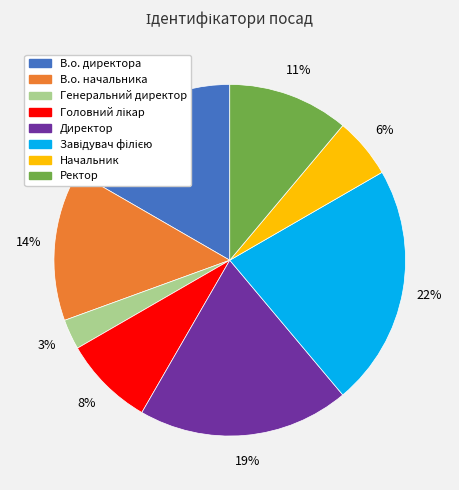

To the nearest percent, what is the combined percentage of В.о. директора and В.о. начальника?

31%